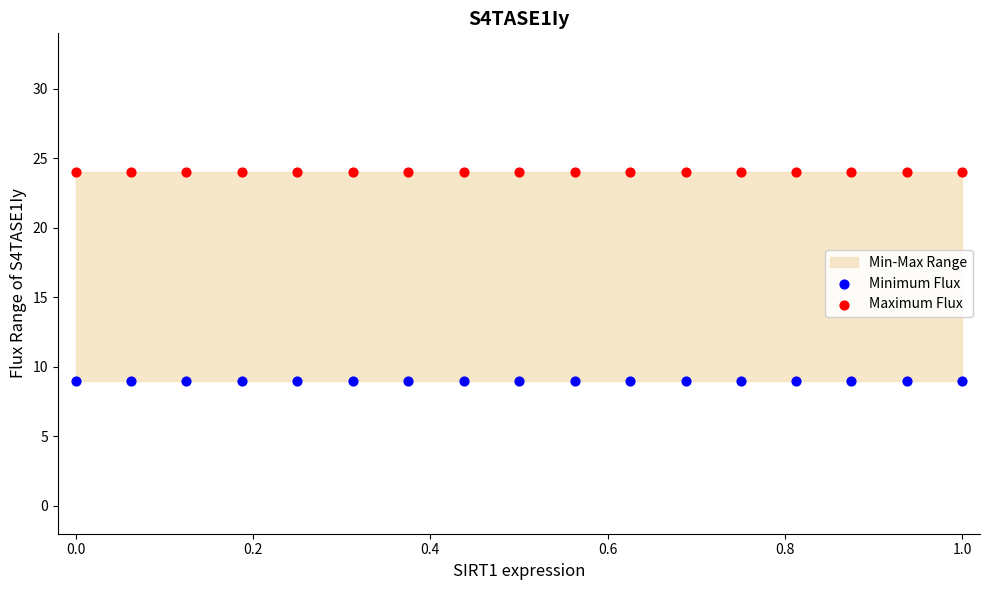

Which series reaches the minimum Y coordinate?

Minimum Flux